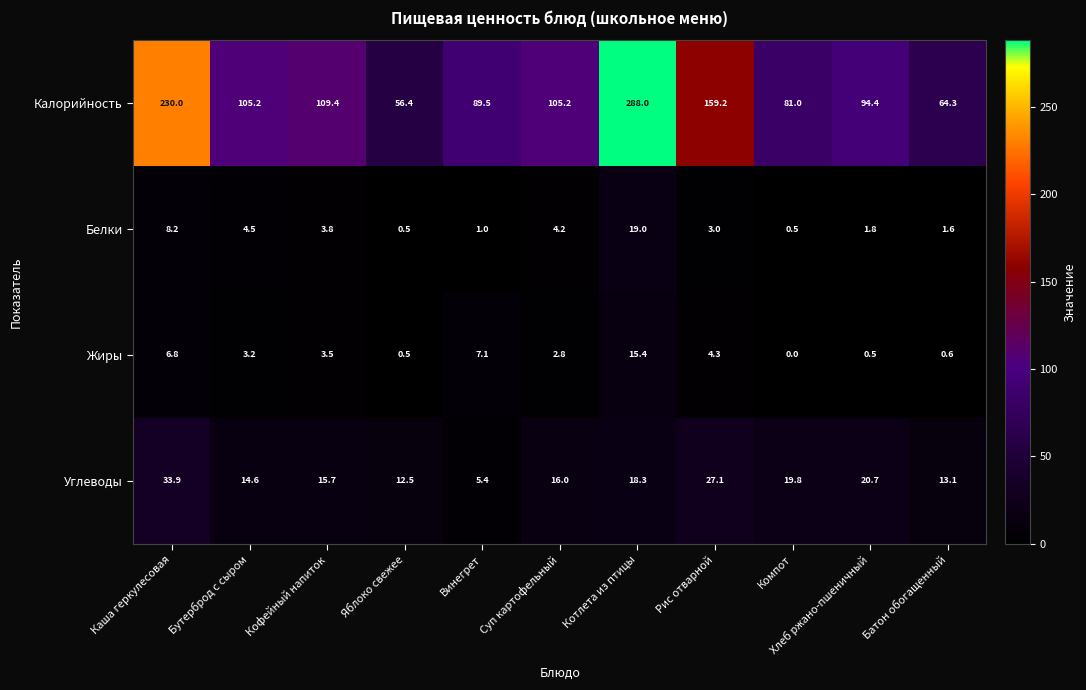

Which series has the largest total across all categories?

Калорийность